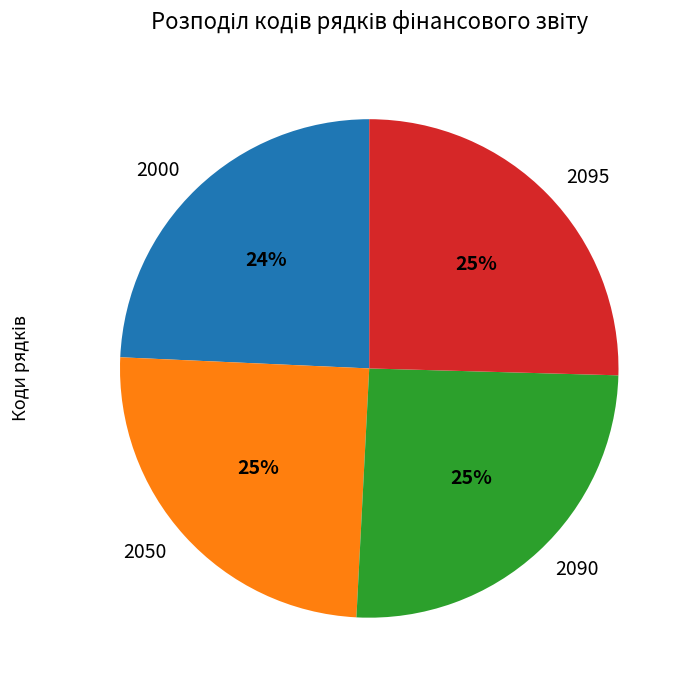

The 2095 slice represents 25% of the pie. True or false?

True